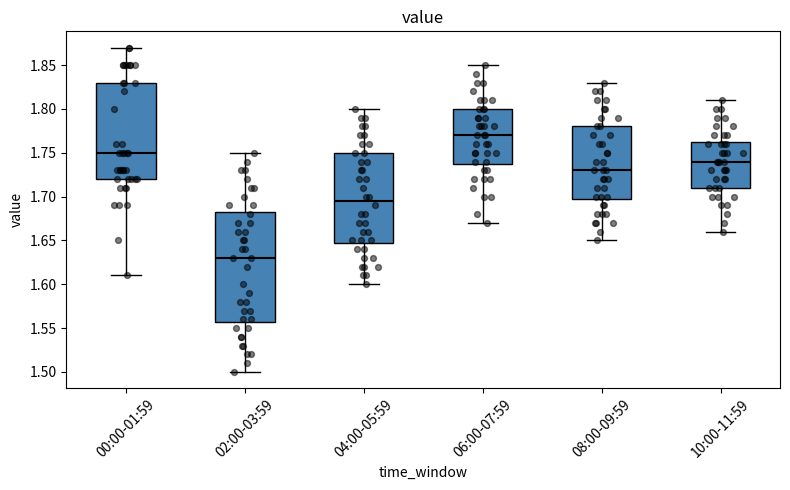

Which box is the tallest, from its lower edge to its upper edge?

02:00-03:59